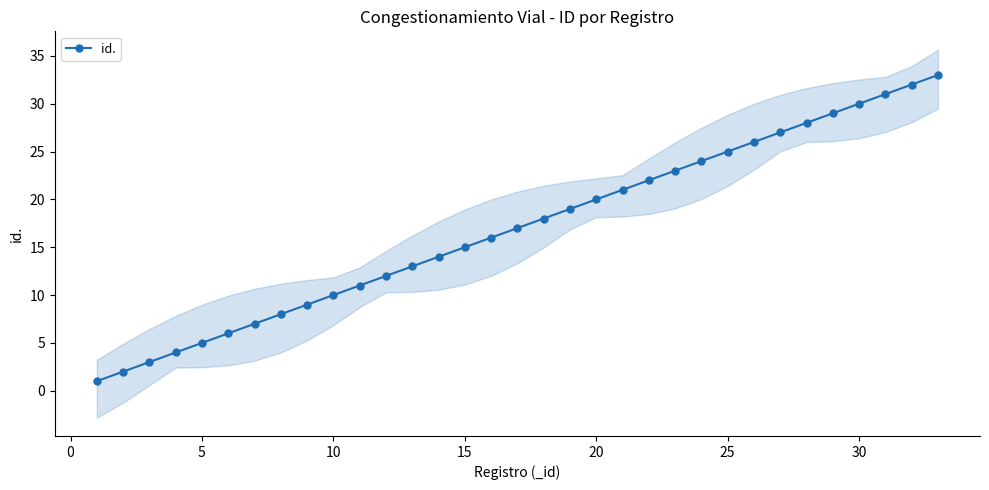

What is the maximum value for id.?

33